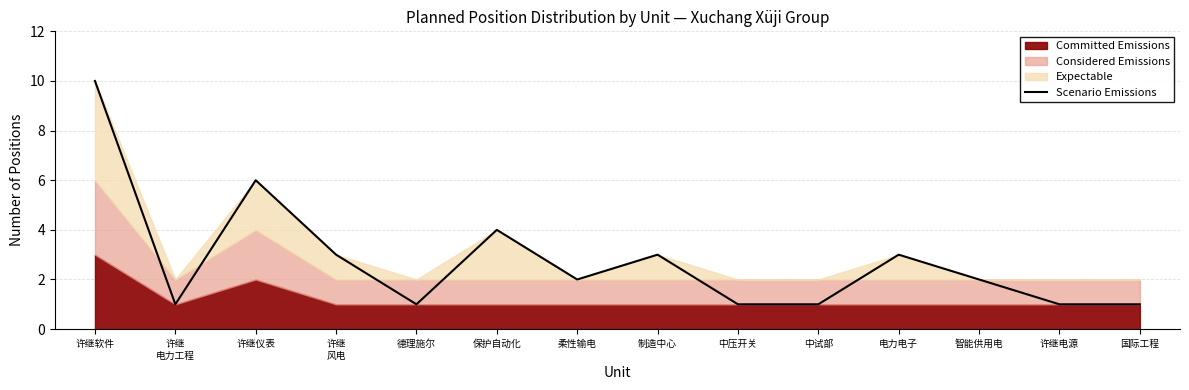

How many interior local peaks (higher than both neighbors) does the data have?

4